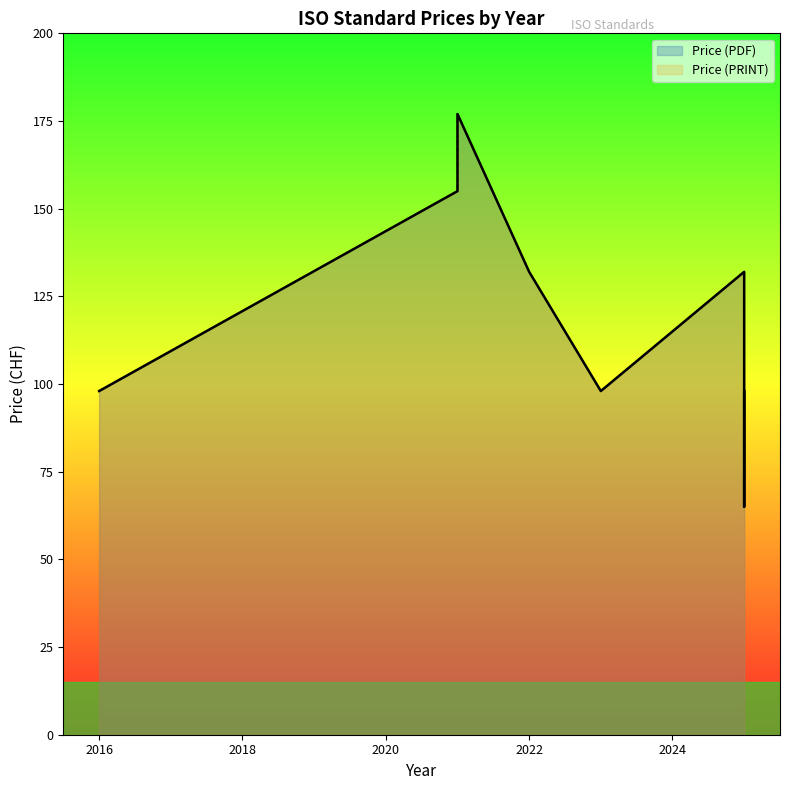

The Price (PDF) series shows 107 at 2025. True or false?

False